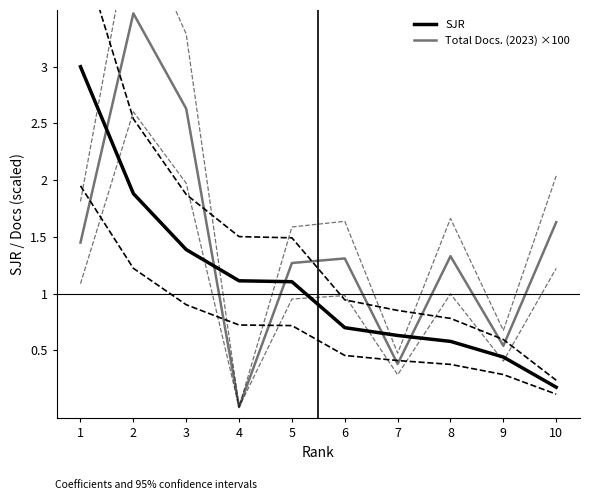

Which series changed the most between 2 and 3?

Total Docs. (2023) ×100